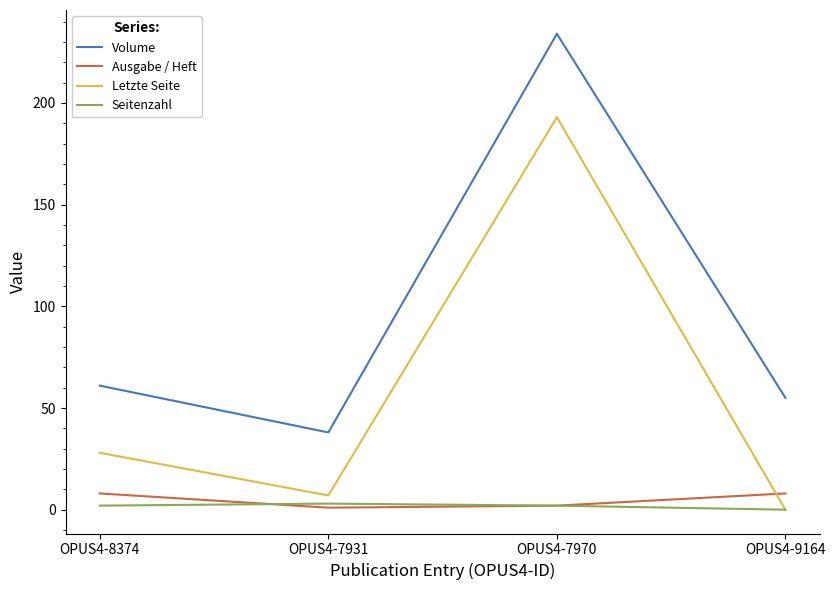

Which series has the largest total across all categories?

Volume